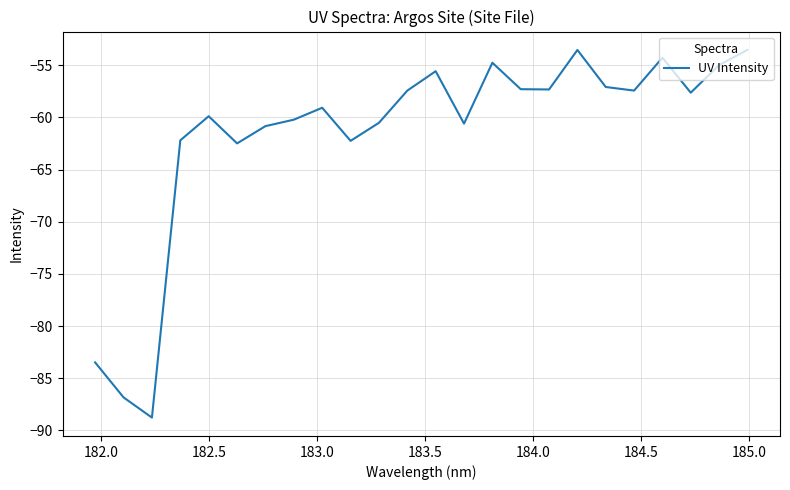

What is the smallest value displayed?

-88.8